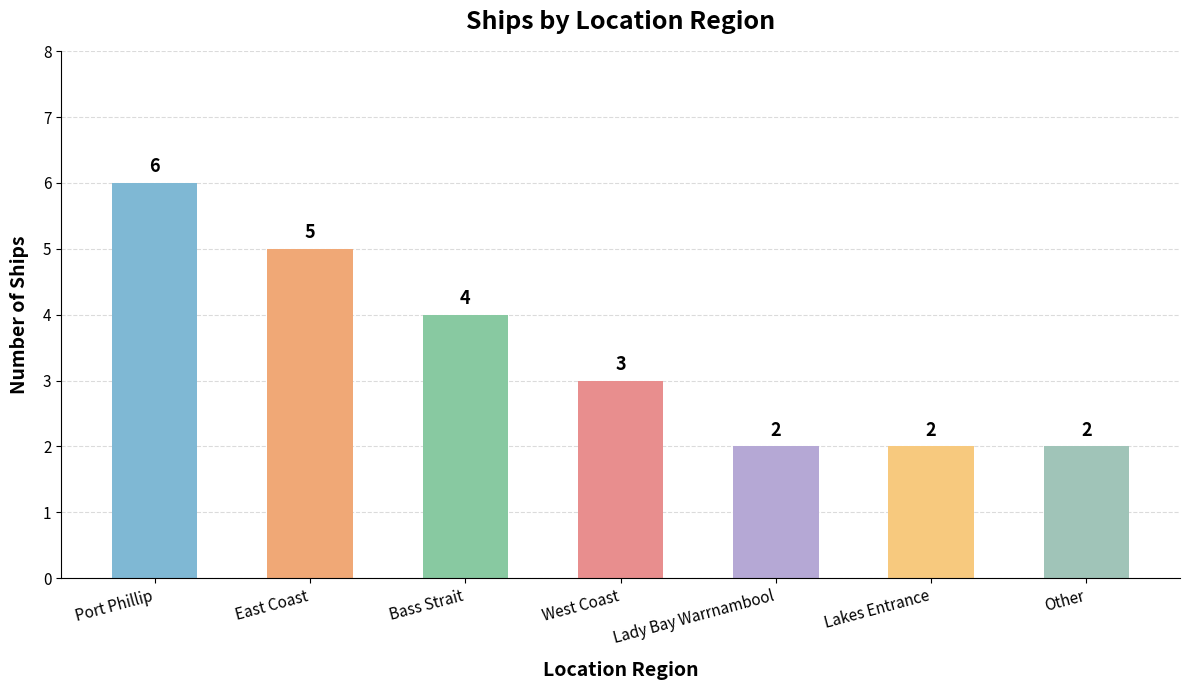

What position from the right is East Coast?

6